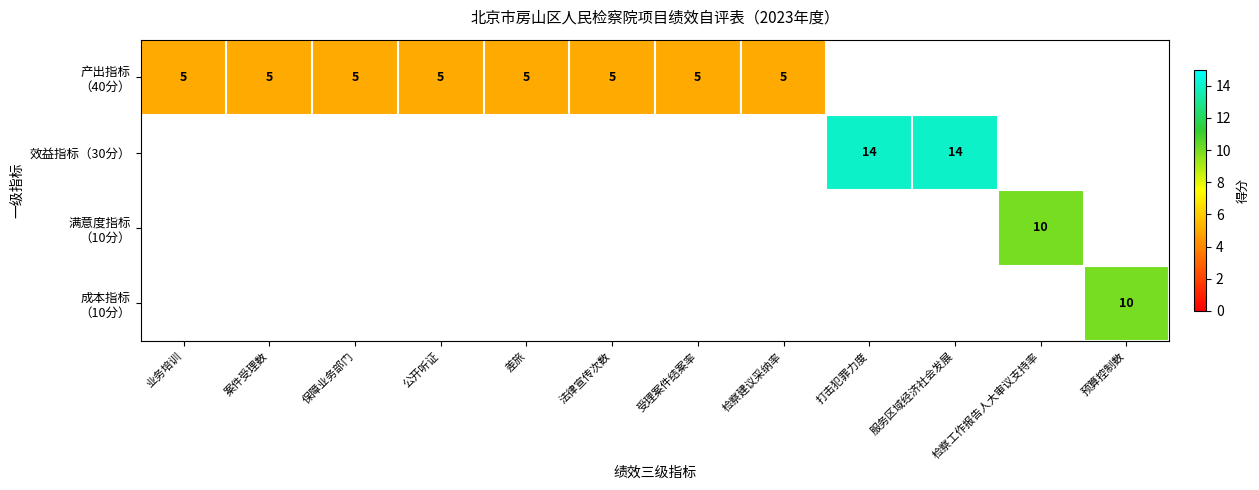

Which series has the largest range (max minus min)?

产出指标 （40分）